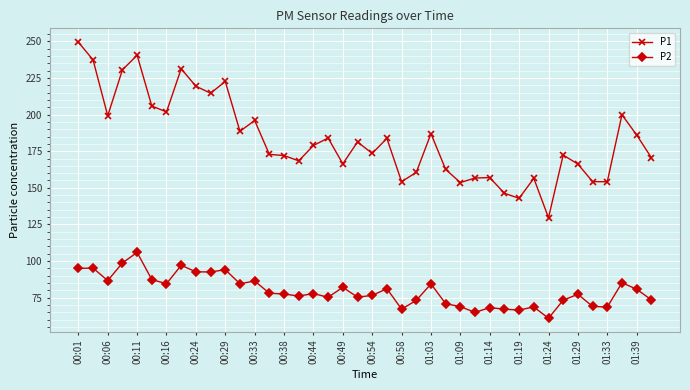

What is the minimum value shown in the chart?

60.9